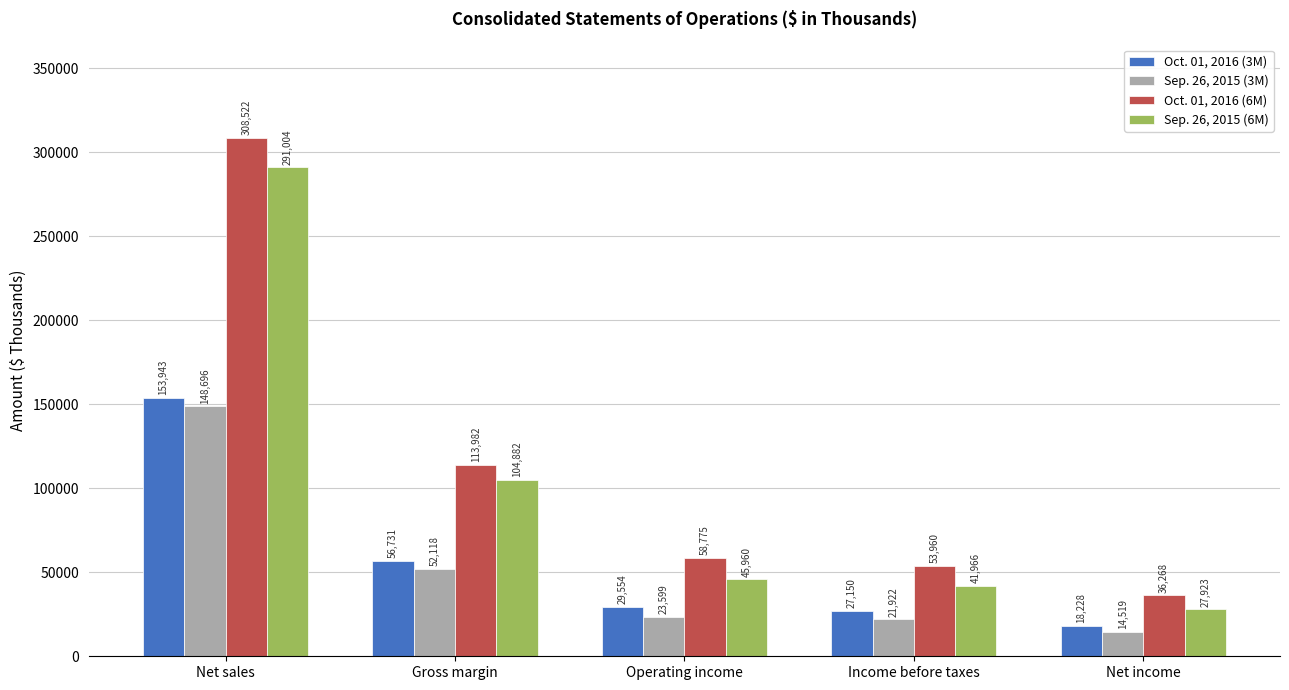

At Net income, list the series in order from smallest to largest.

Sep. 26, 2015 (3M), Oct. 01, 2016 (3M), Sep. 26, 2015 (6M), Oct. 01, 2016 (6M)